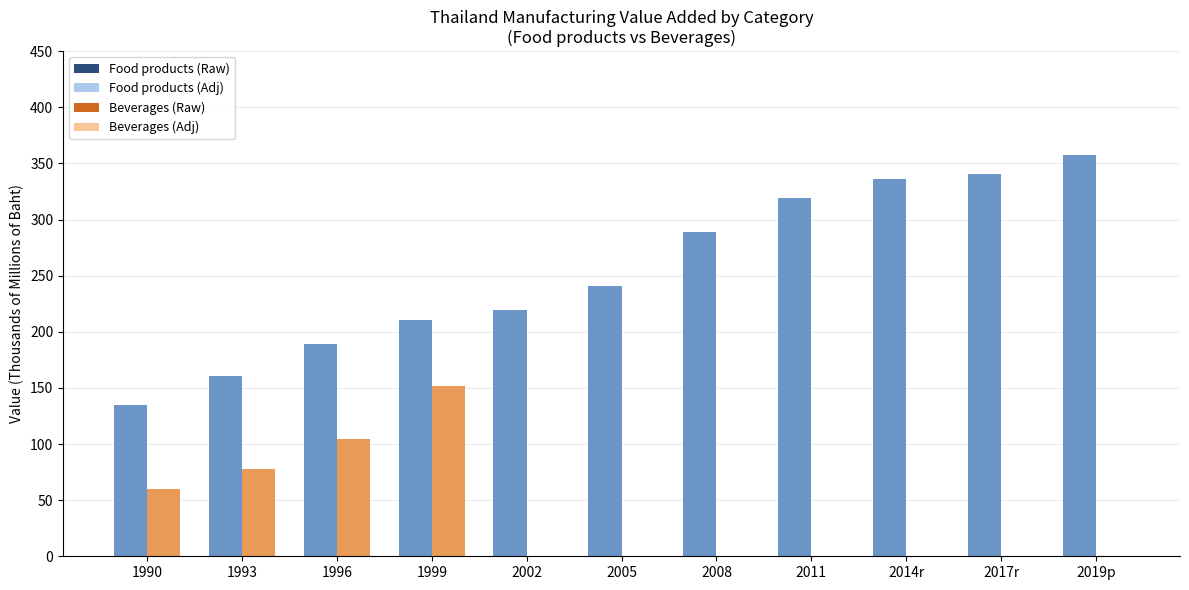

At which label is Food products (Raw) closest to 245?

2005